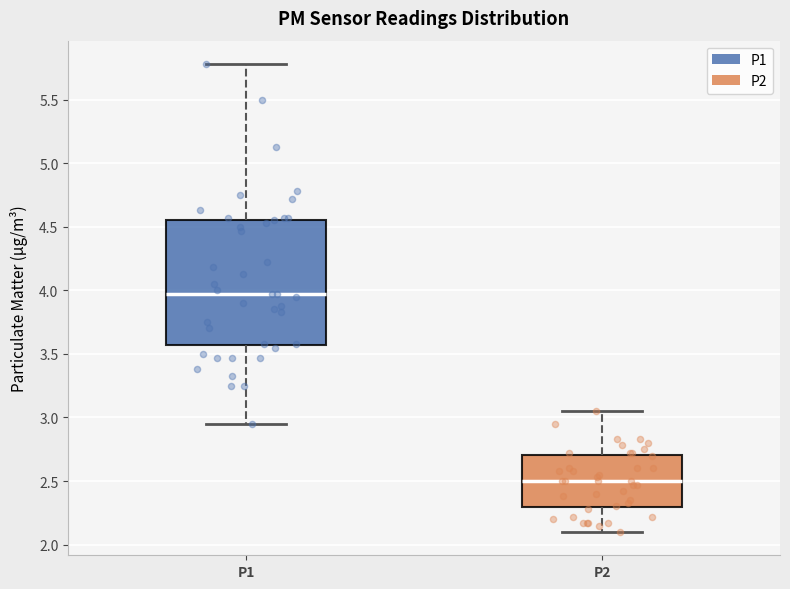

Reading left to right, read every box against the y-axis: the position of its median line, the range the box covers, and the ends of its whiskers. The values are not printed on the chart, so give them approximately, as read against the axis.

P1: median 3.95, box 3.55 to 4.55, whiskers 2.95 to 5.80
P2: median 2.50, box 2.30 to 2.70, whiskers 2.10 to 3.05